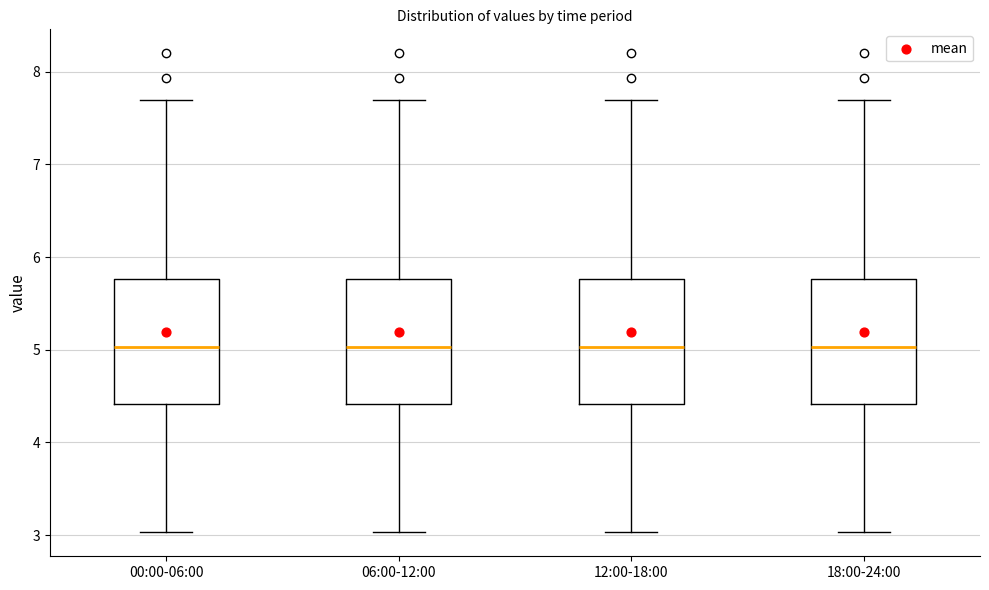

Where is the upper edge of the box for 06:00-12:00 on the y-axis? The values are not printed on the chart, so give them approximately, as read against the axis.

5.8